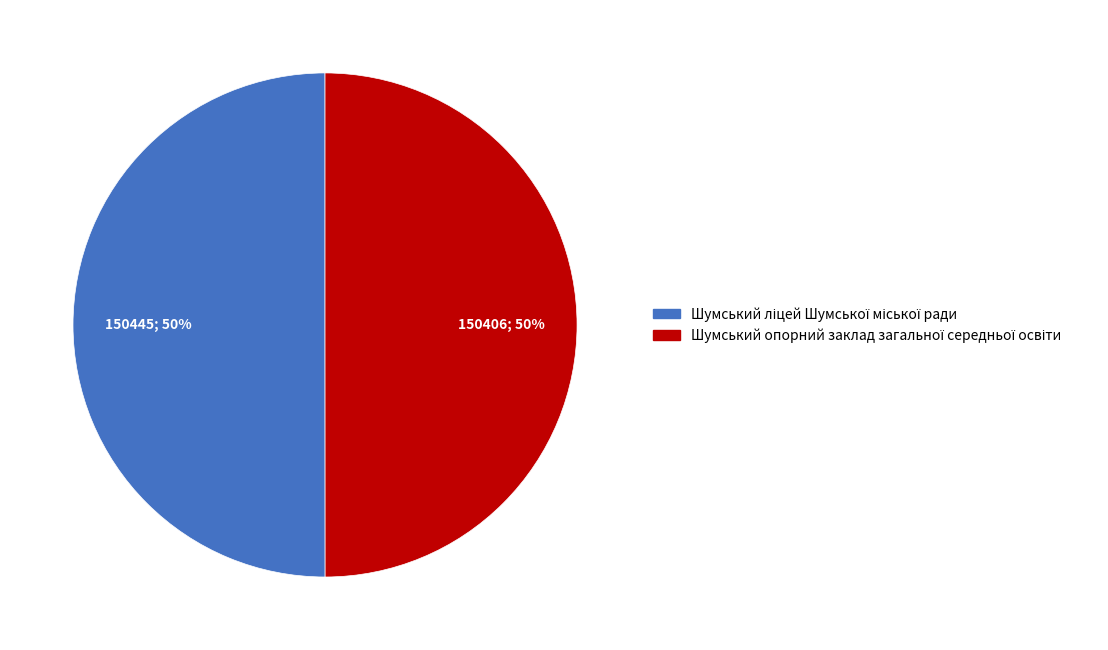

To the nearest percent, what is the average slice percentage?

50%